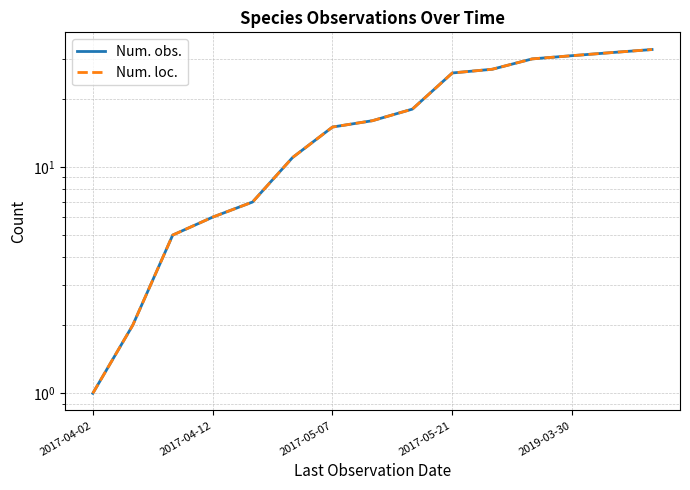

Rank the series at 2017-04-12 from lowest to highest value.

Num. obs., Num. loc.